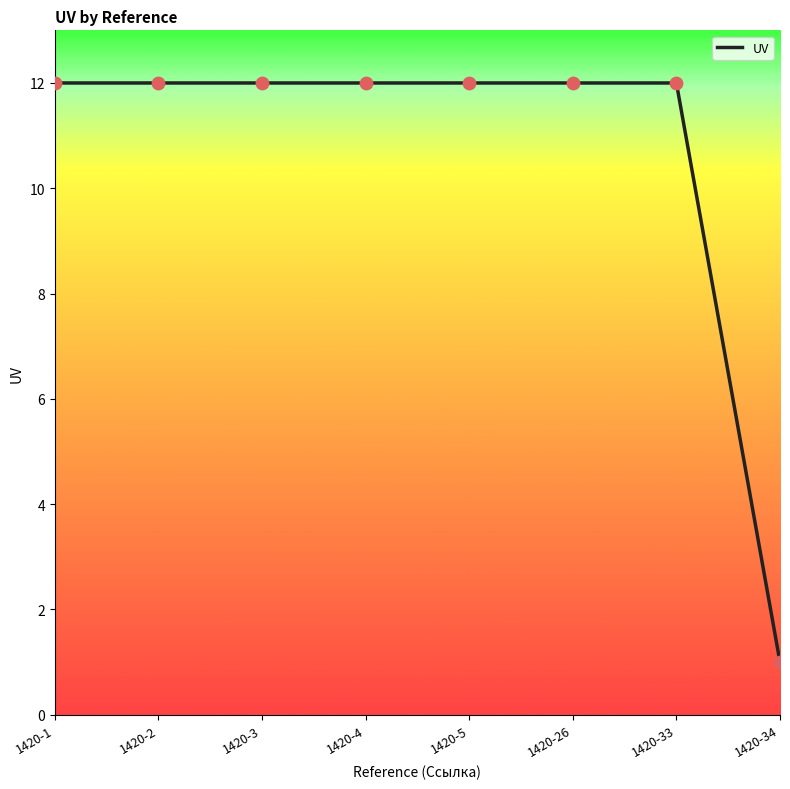

Approximately how many times larger is the value at 1420-33 compared to 1420-3?

1.0